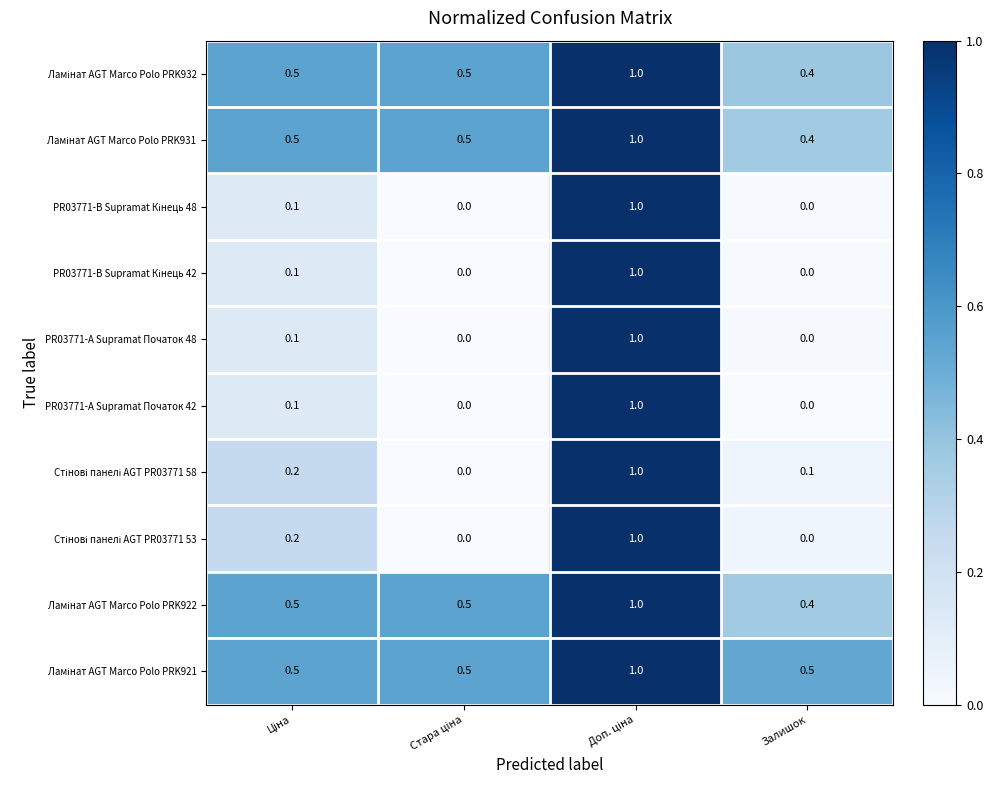

At how many categories does at least one series exceed 0?

4